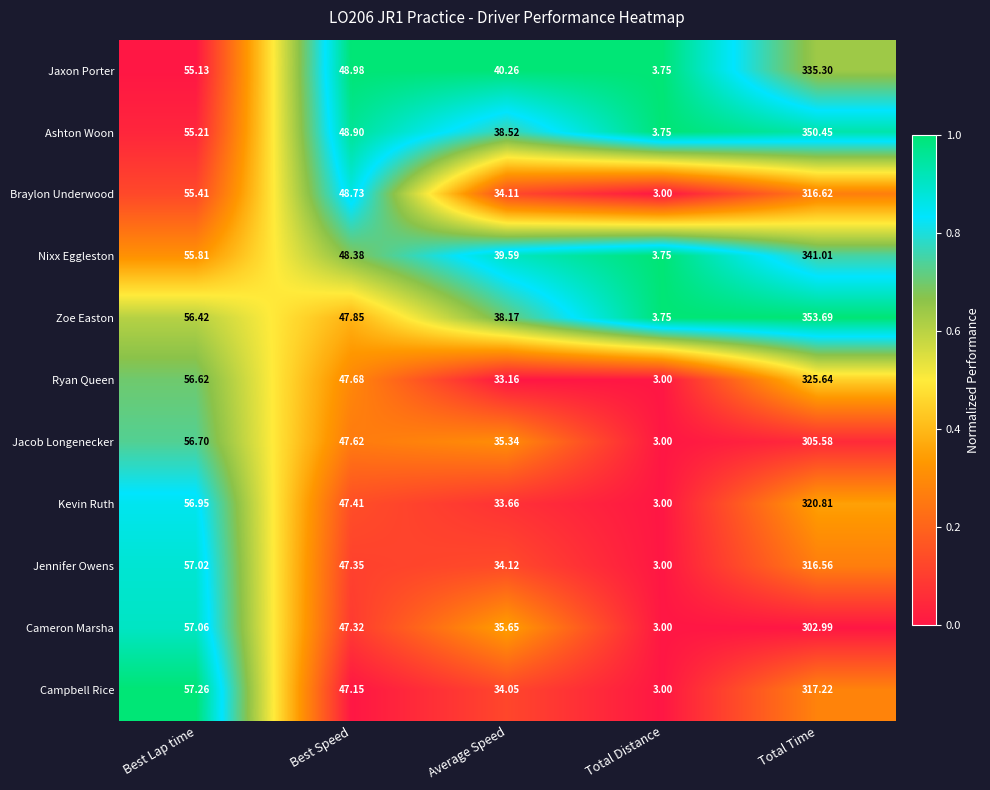

At which label does Braylon Underwood first exceed 48?

Best Lap time